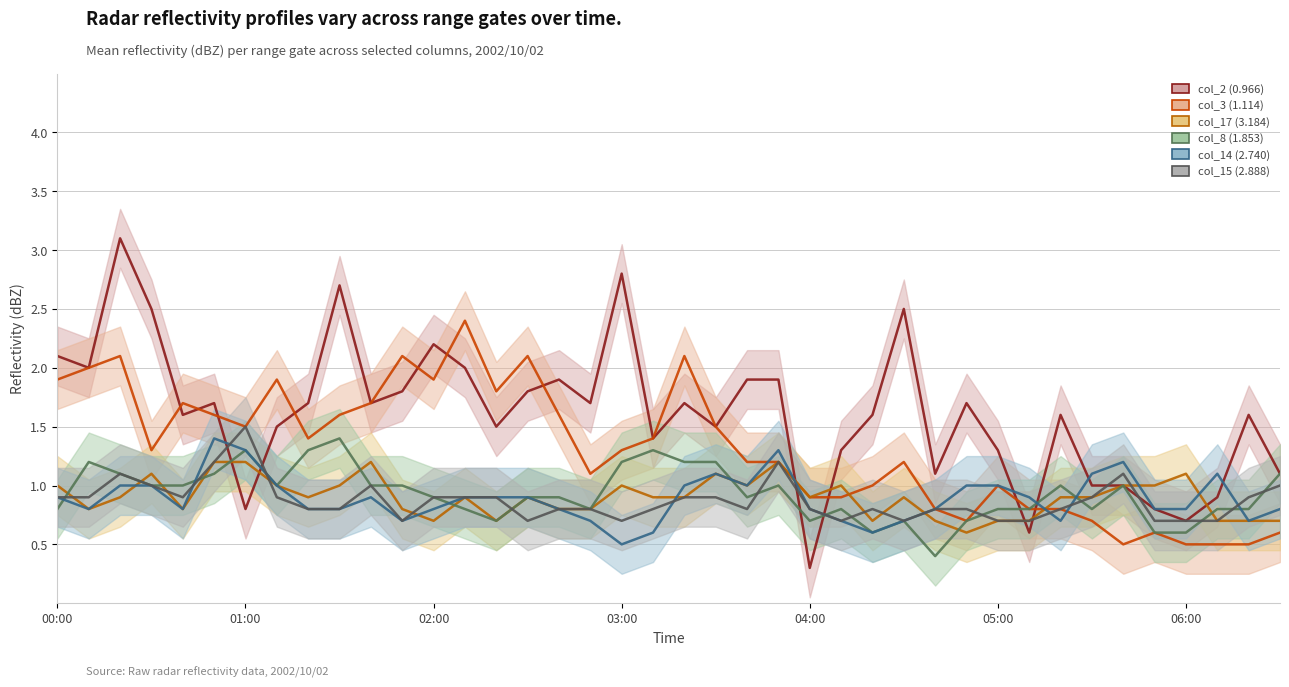

How many interior local valleys does the col_14 (2.740) series have?

8